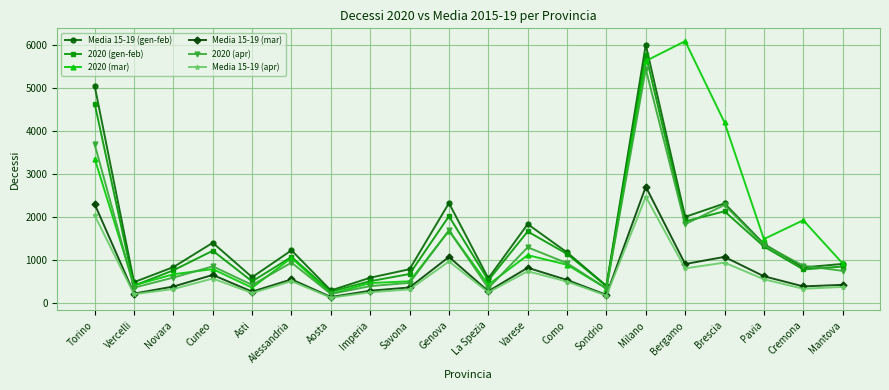

Between Milano and Cremona, which series saw the biggest shift?

Media 15-19 (gen-feb)